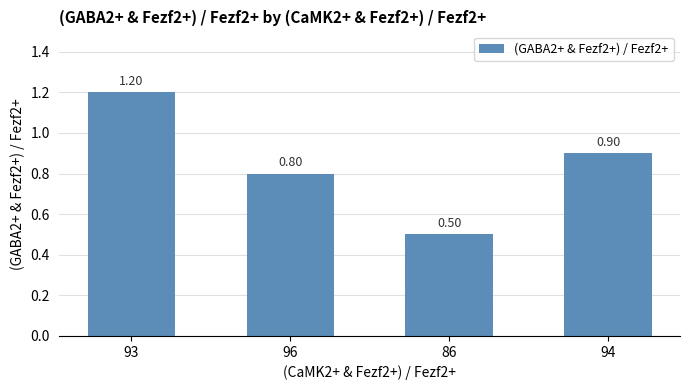

Between 96 and 86, which is larger?

96